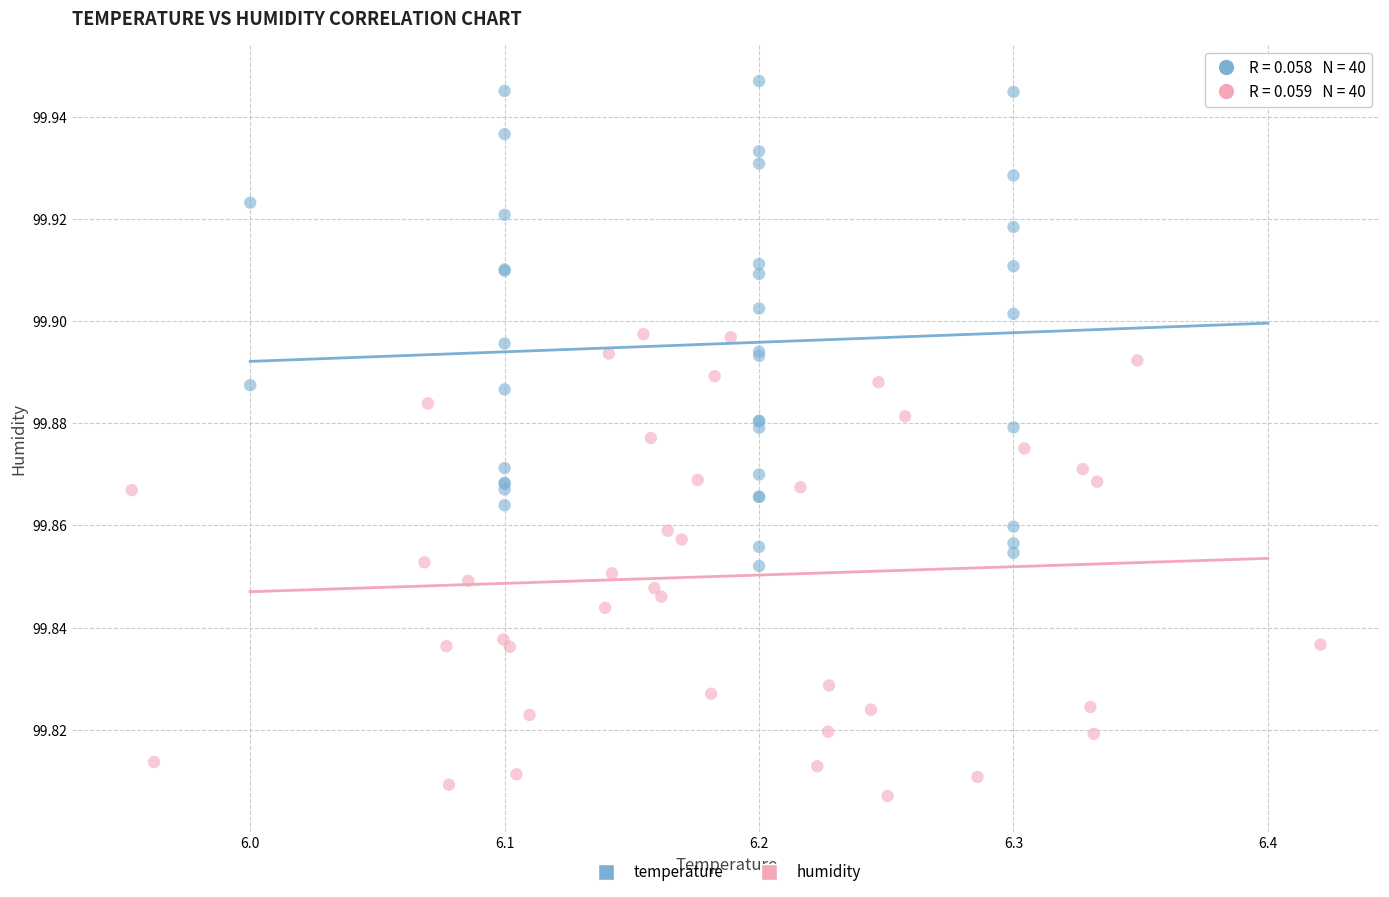

Which series has the largest Y range (max minus min)?

temperature